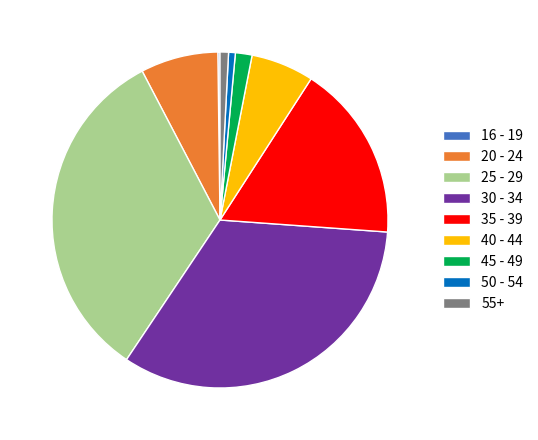

Is it true that 55+ is 11% of the pie?

False